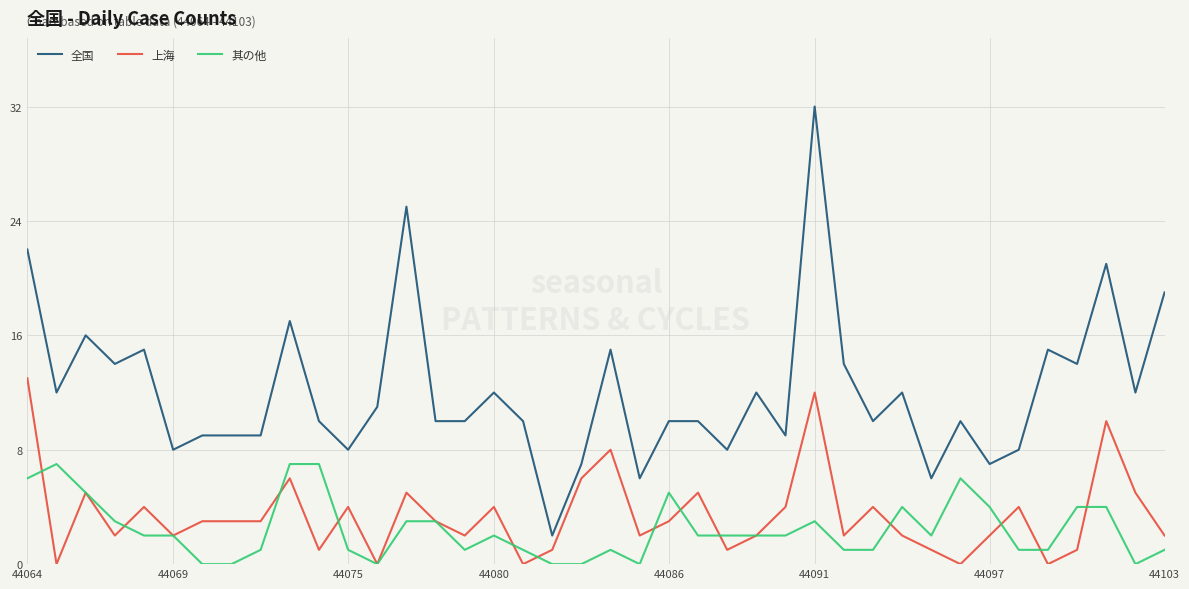

Which series has the largest range (max minus min)?

全国